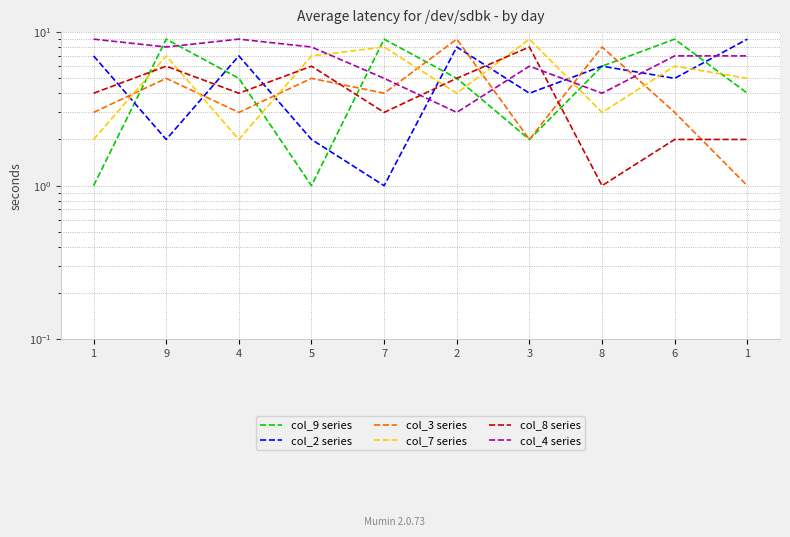

What is the label of the 1st point from the left?

1